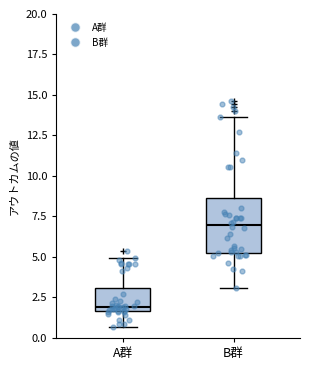

Reading left to right, read every box against the y-axis: the position of its median line, the range the box covers, and the ends of its whiskers. The values are not printed on the chart, so give them approximately, as read against the axis.

A群: median 2.0, box 1.5 to 3.0, whiskers 0.5 to 5.0
B群: median 7.0, box 5.5 to 8.5, whiskers 3.0 to 13.5